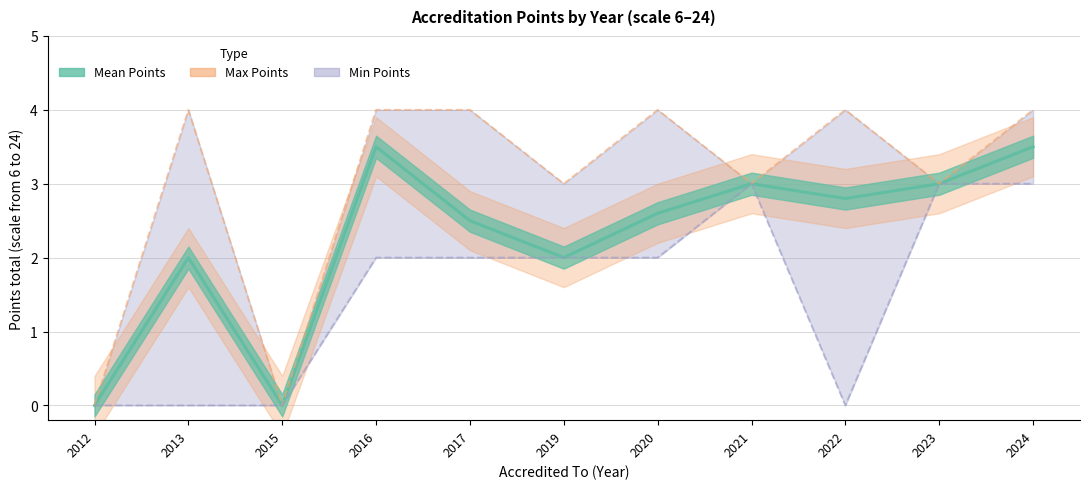

Between 2017 and 2024, which series saw the biggest shift?

Mean Points